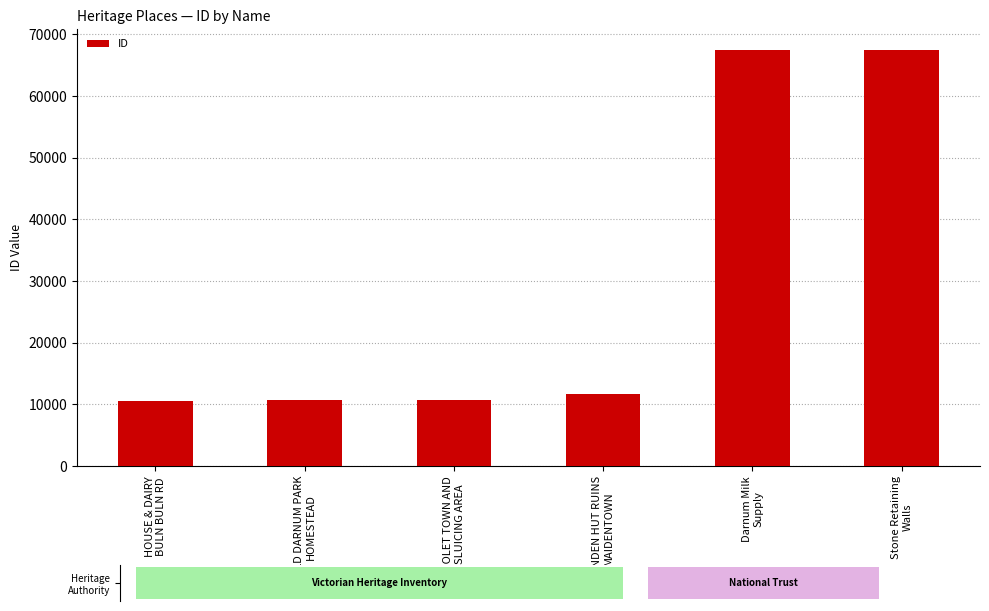

Where does the data first go above 11647?

Darnum Milk
Supply